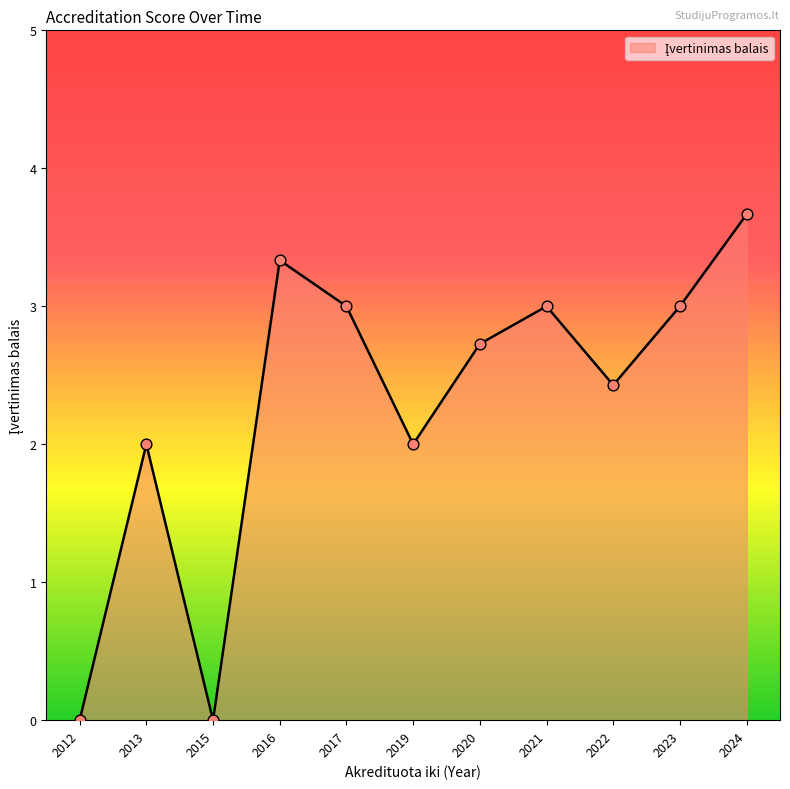

What is the ratio of the value at 2020 to the value at 2022?

1.1